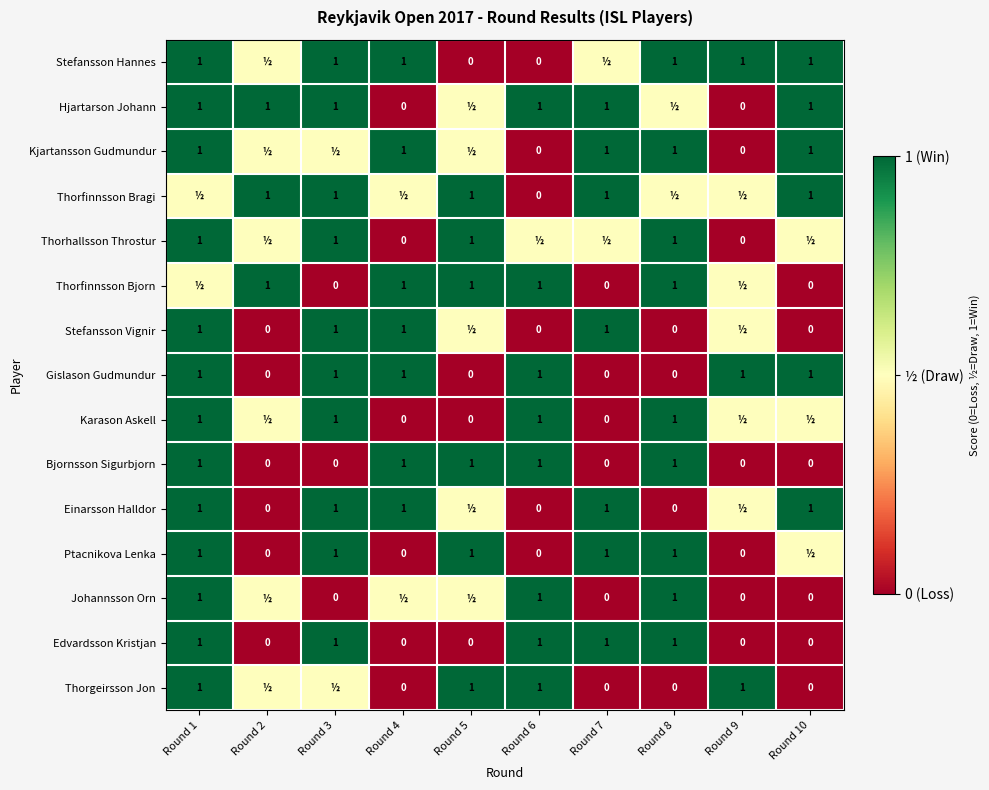

What is the difference between the maximum and second lowest values in the Gislason Gudmundur series?

1.0